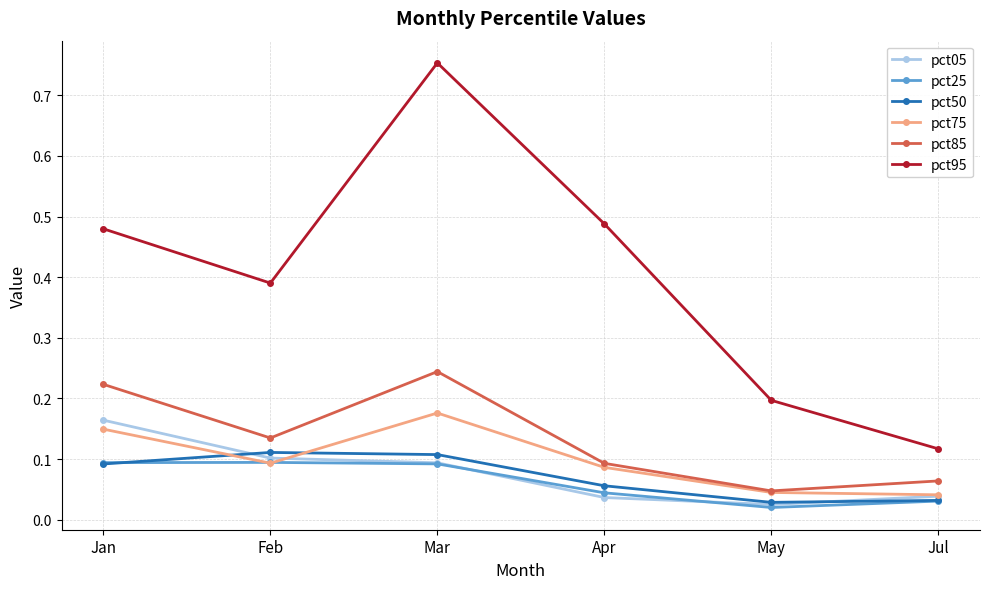

How many lines are shown in the chart?

6